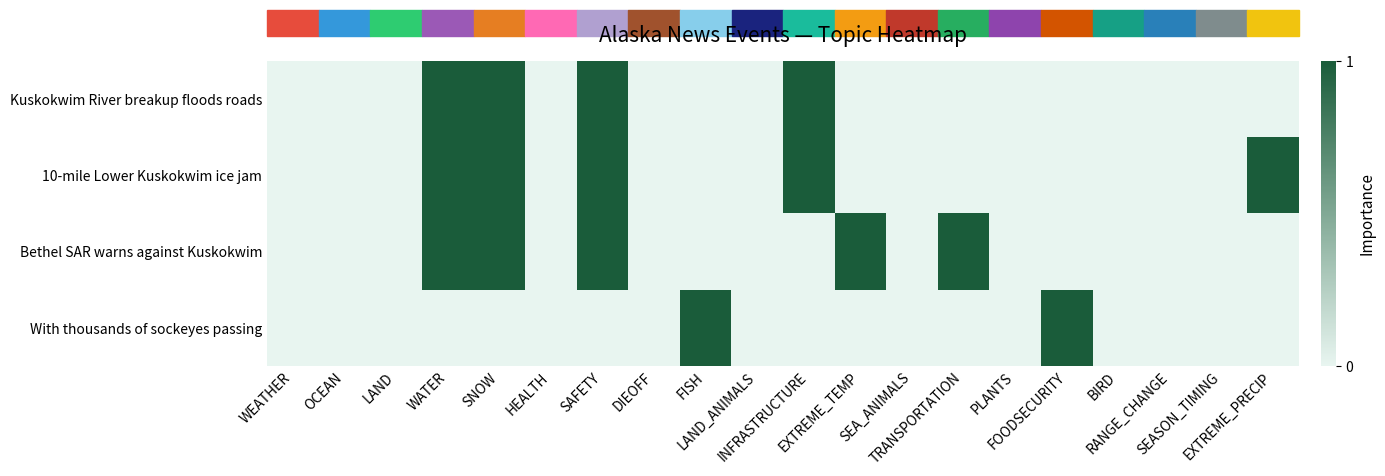

How many categories are shown in the chart?

20